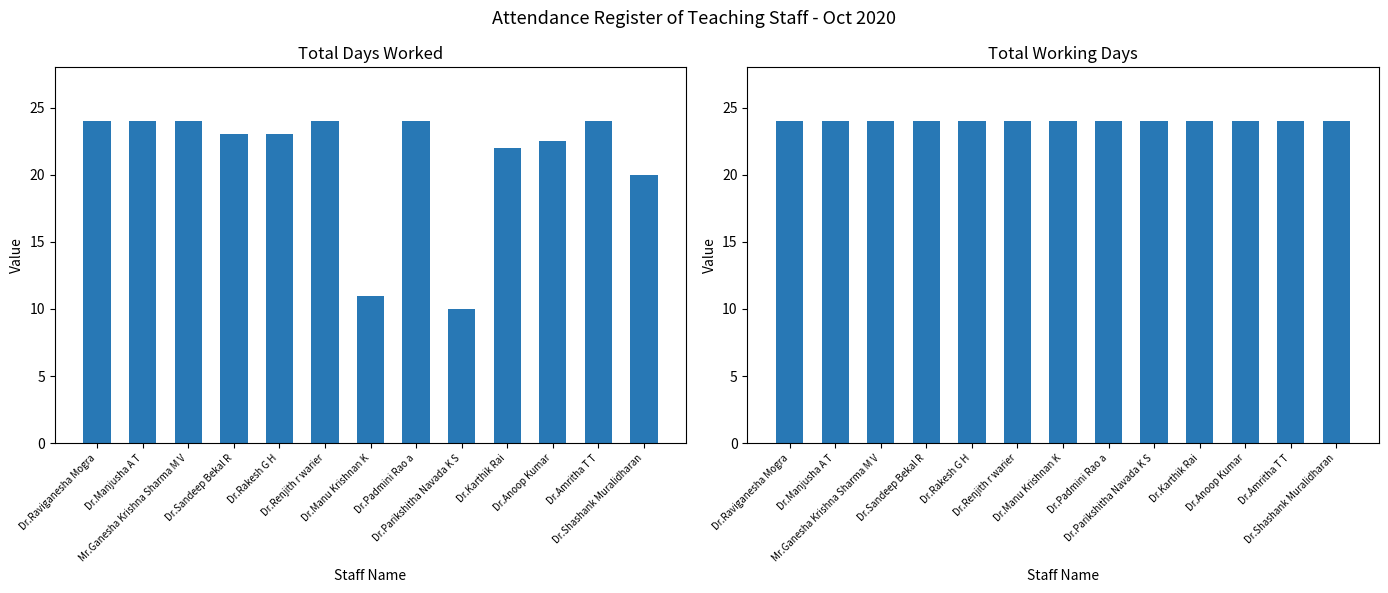

What is the average value of the Total Working Days series?

24.0